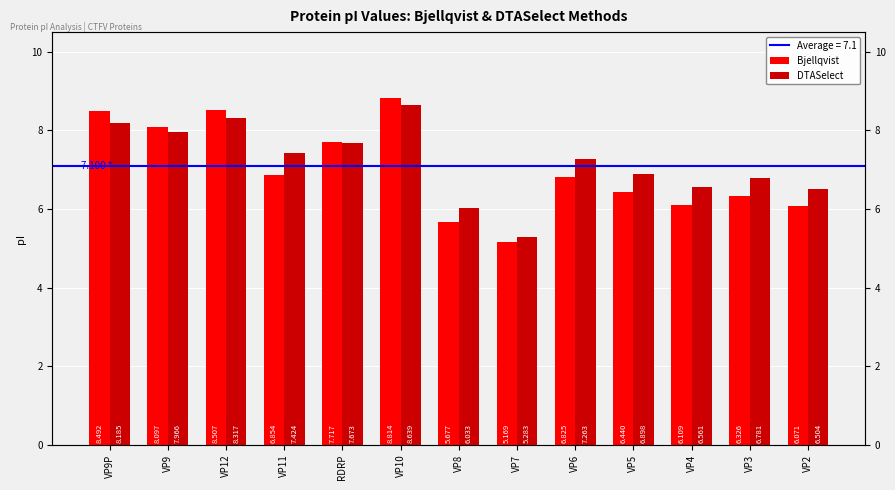

Which series has the widest spread of values?

Bjellqvist